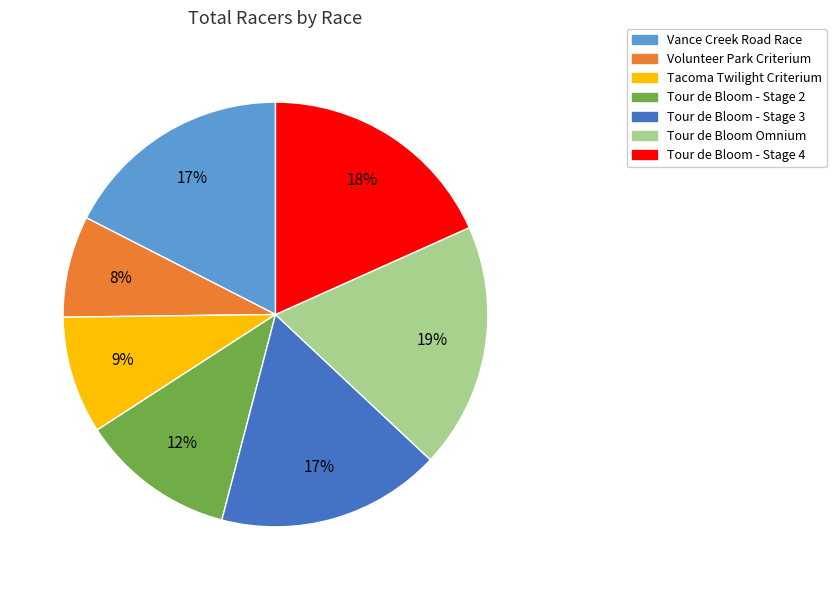

To the nearest percent, what percentage of the pie is Volunteer Park Criterium?

8%